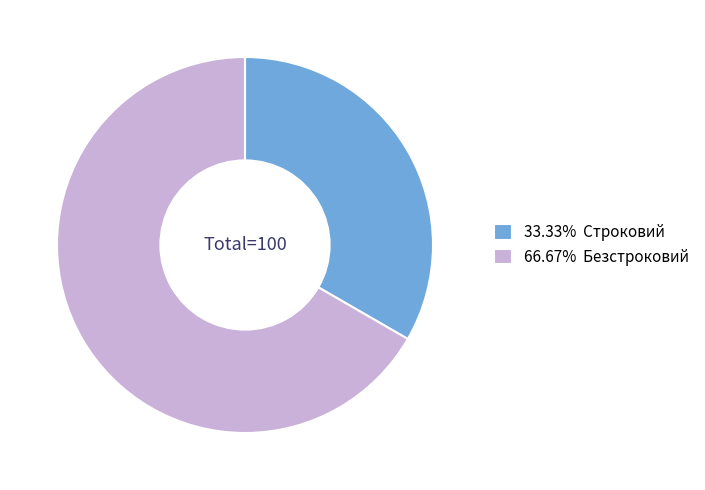

Do 66.67% Безстроковий and 33.33% Строковий together represent more than half of the pie?

Yes